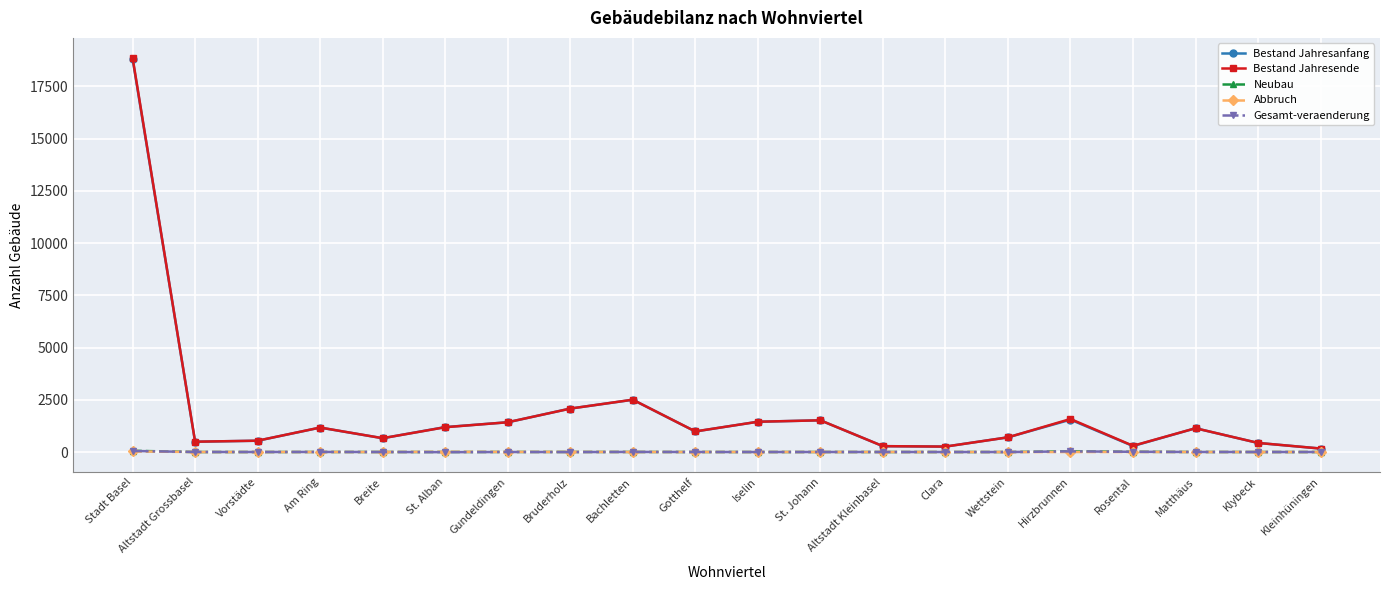

True or false: Bestand Jahresanfang has more than 2 points higher than both neighbors.

True